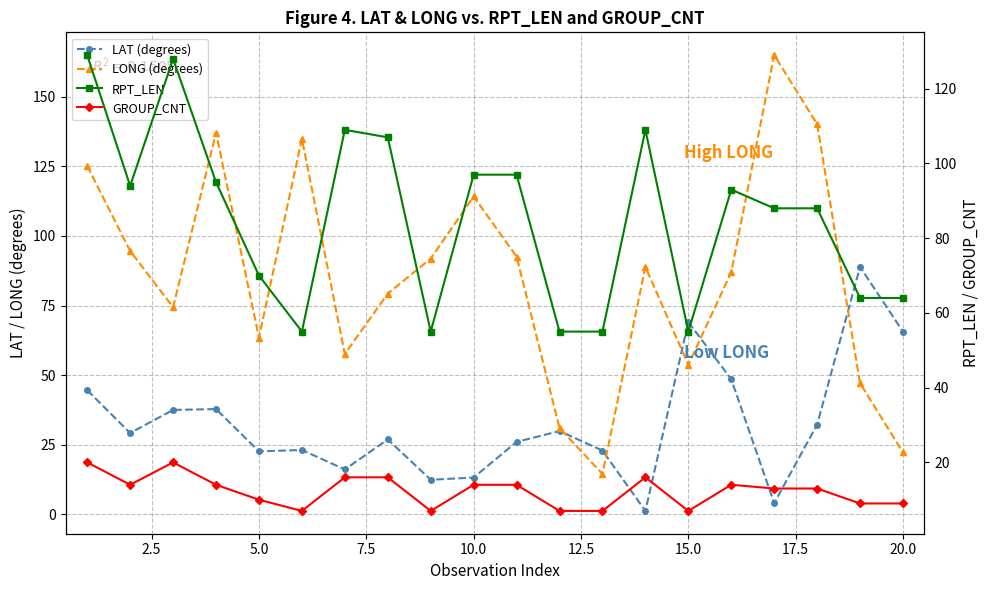

Rank the series by their maximum value, from highest to lowest.

LONG (degrees), RPT_LEN, LAT (degrees), GROUP_CNT